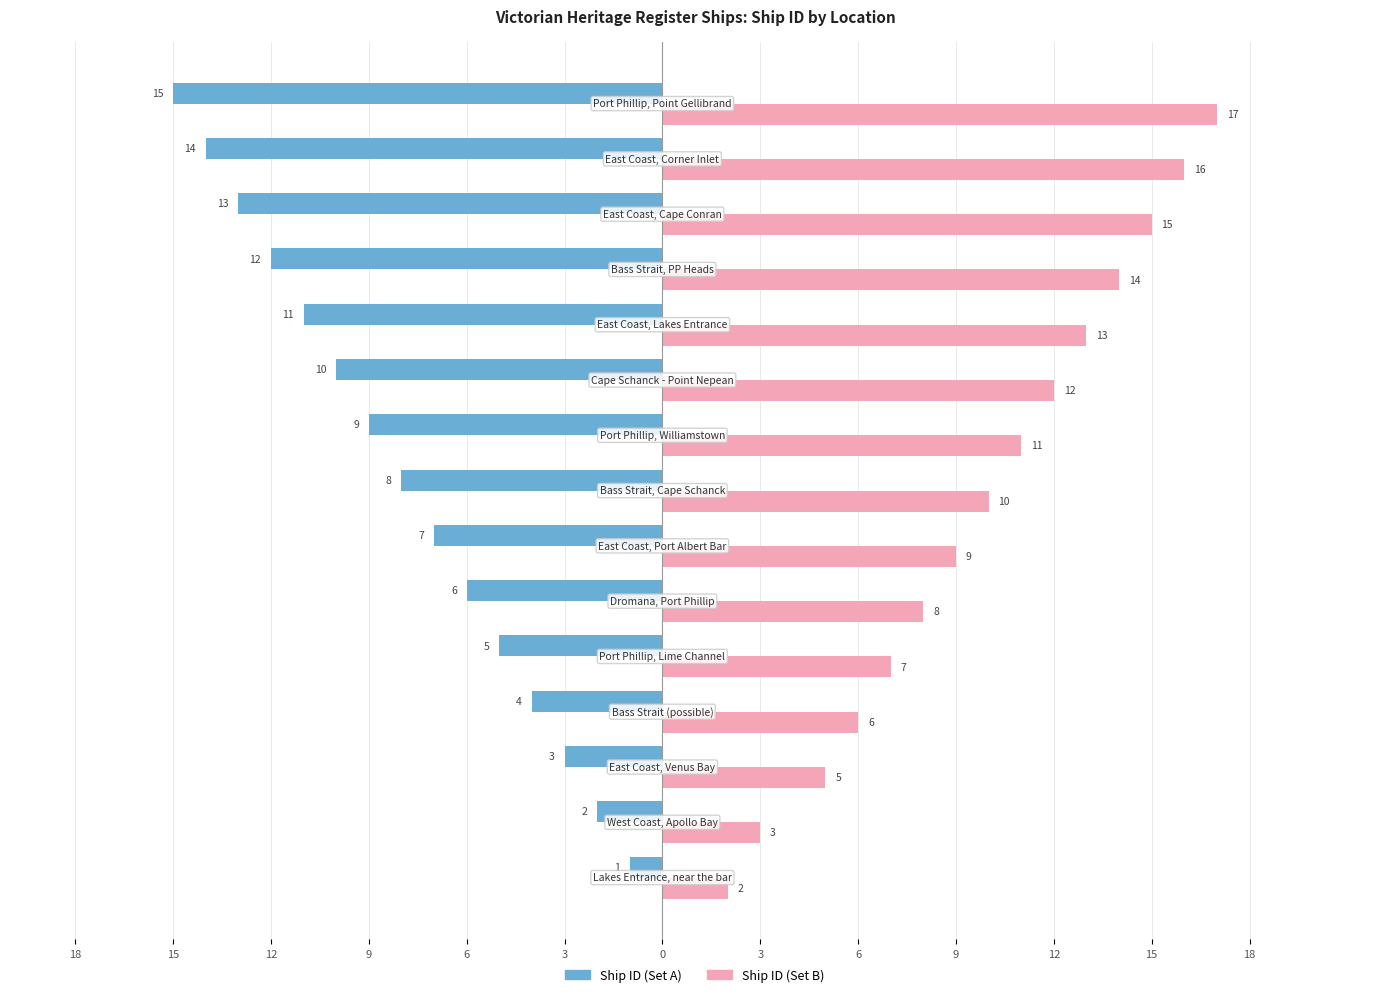

What are all the series names shown in the legend?

Ship ID (Set A), Ship ID (Set B)